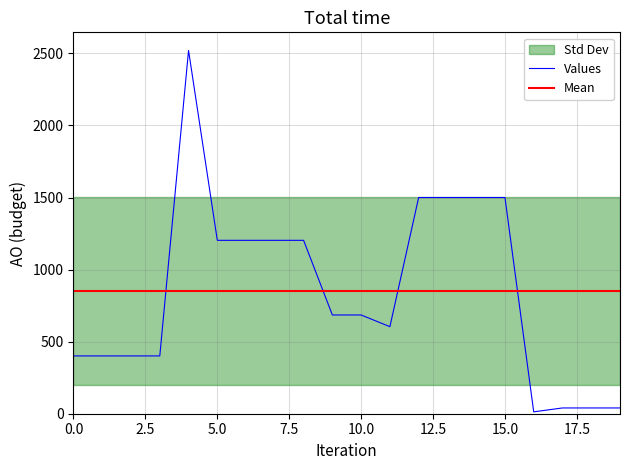

The value of Values at 0.0 is 690. True or false?

False